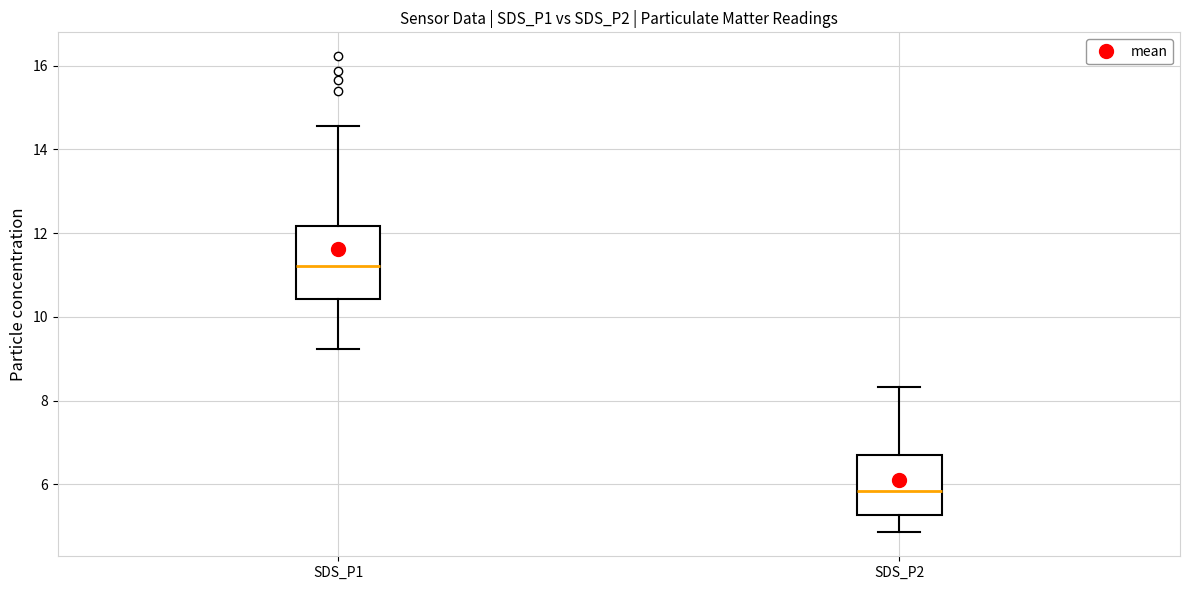

Which box has the lowest median line?

SDS_P2